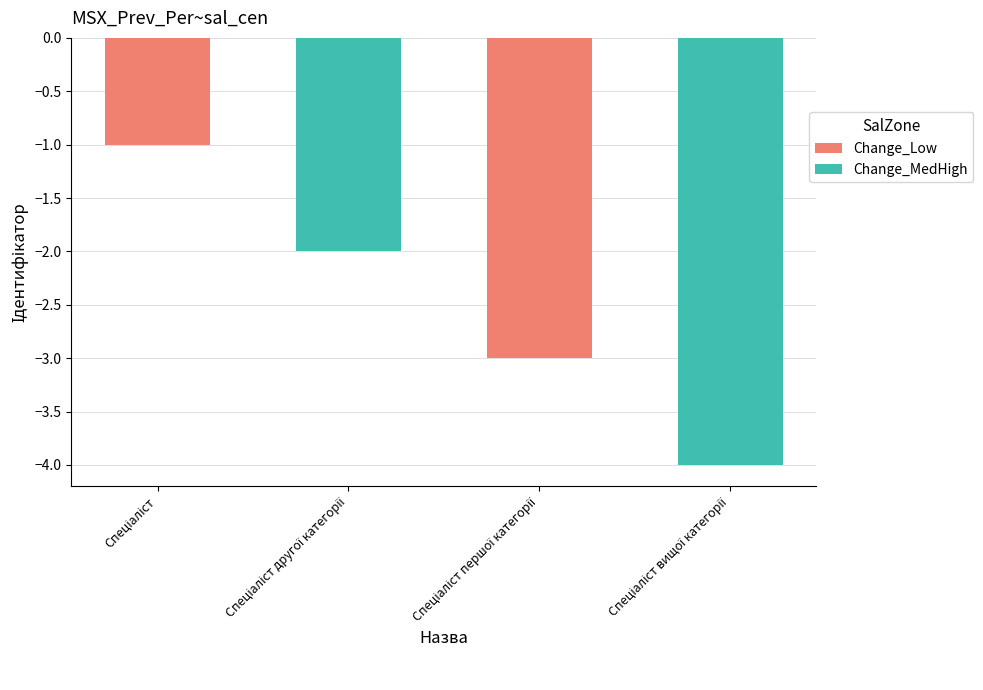

What position from the right is Спеціаліст?

4